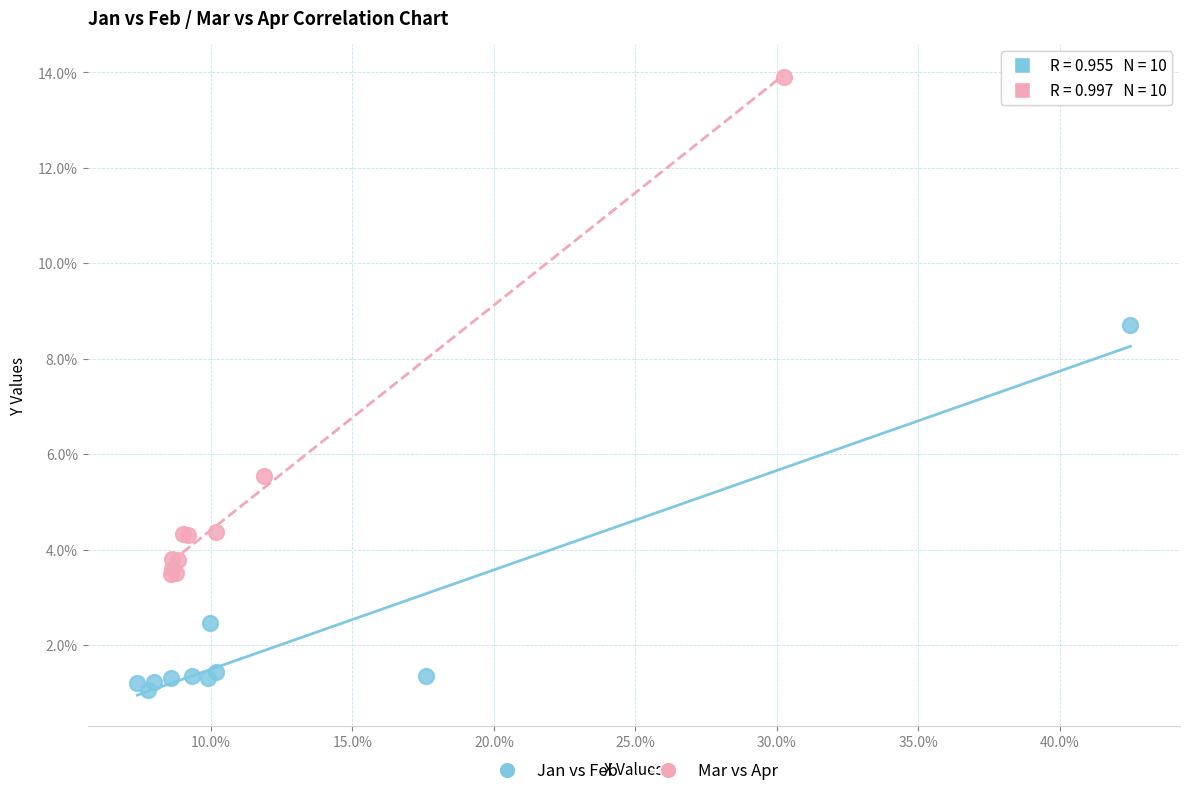

Which series contains the highest Y value?

Mar vs Apr